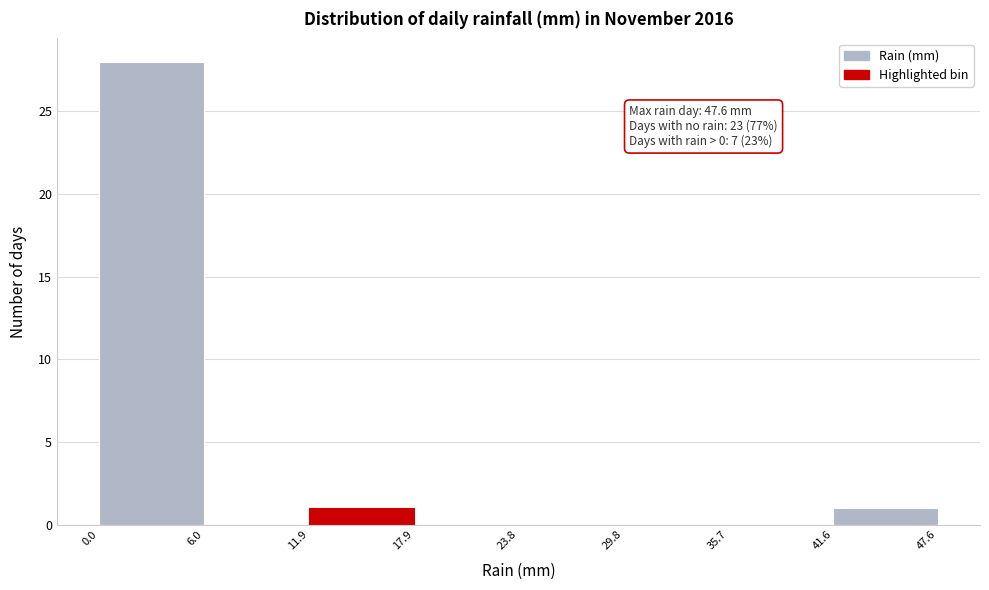

Which range on the x-axis has the tallest bar?

0.0 to 6.0